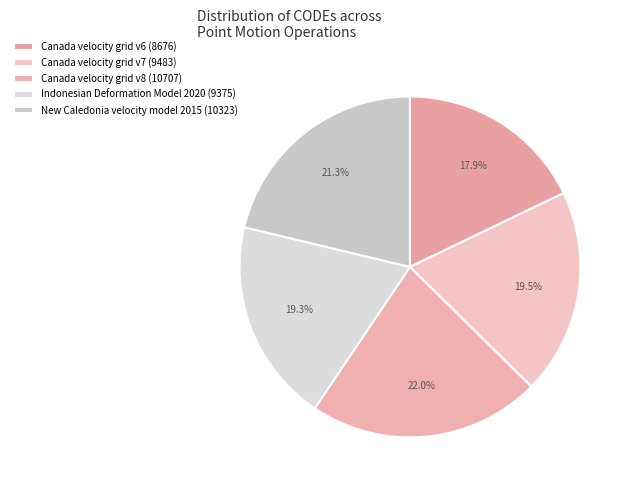

Which category has the smallest portion of the pie?

Canada velocity grid v6